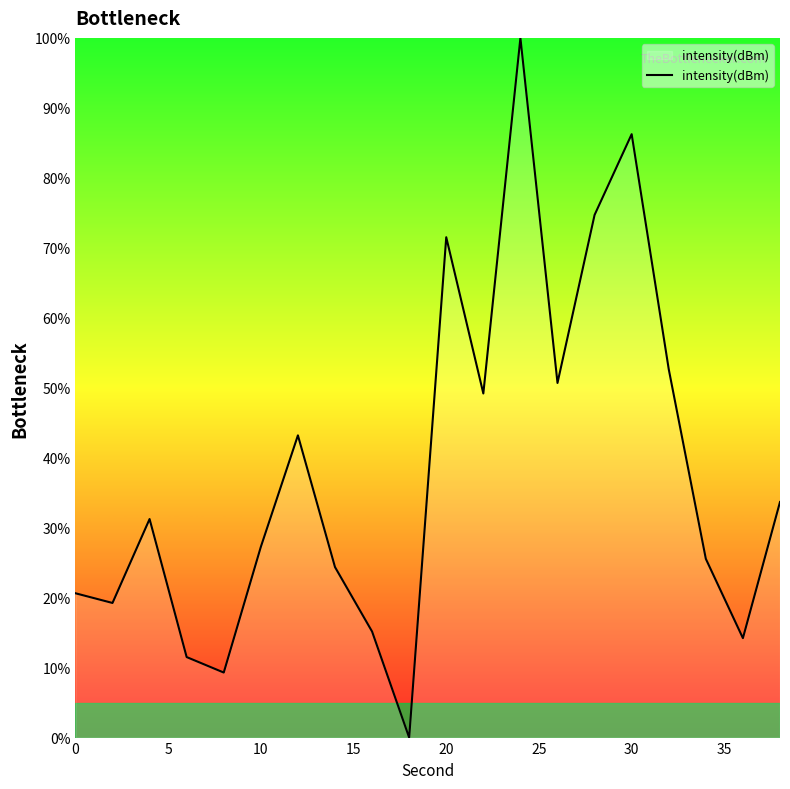

What is the greatest value displayed?

100.0